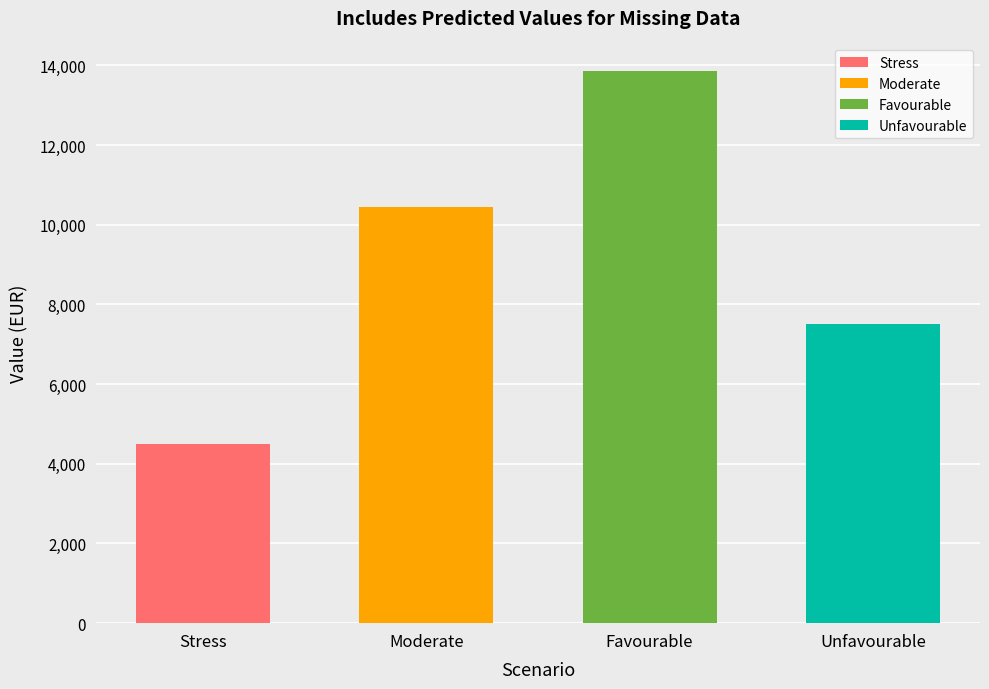

How many bars are there in total?

4